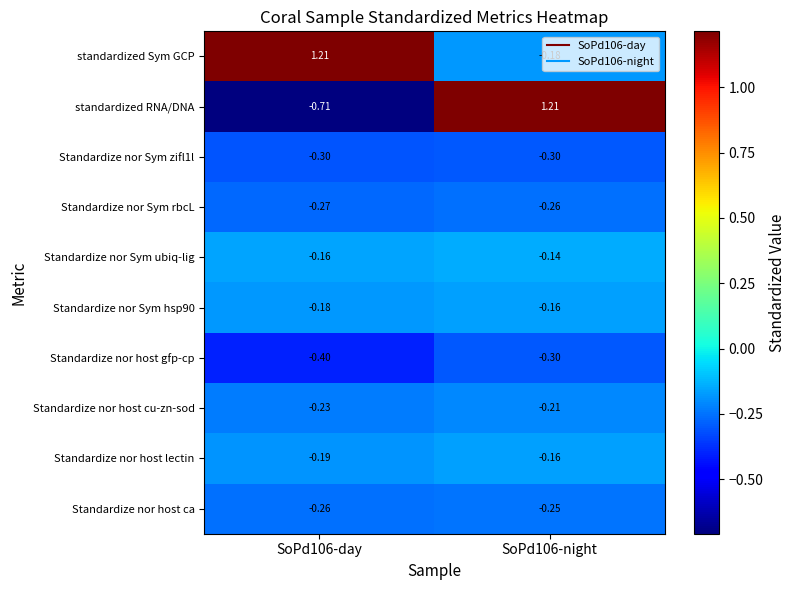

Is the value of Standardize nor host ca at SoPd106-day greater than the value of Standardize nor host cu-zn-sod at SoPd106-day?

No